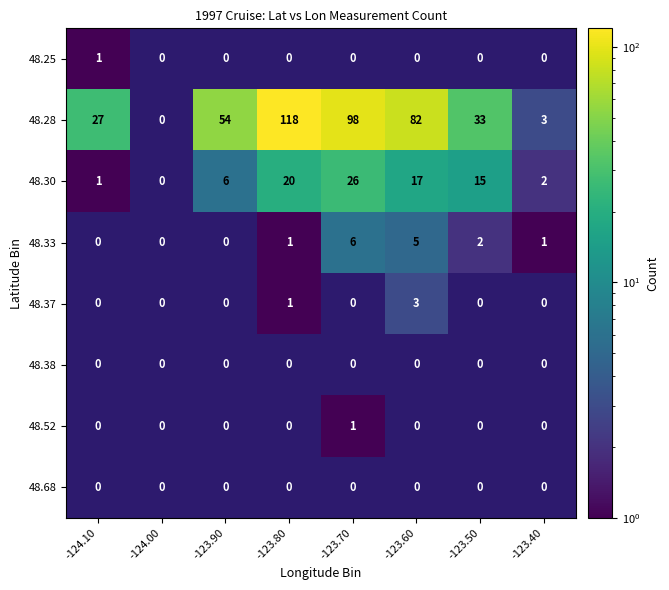

The value of 48.38 at -124.00 is 0.4. True or false?

False